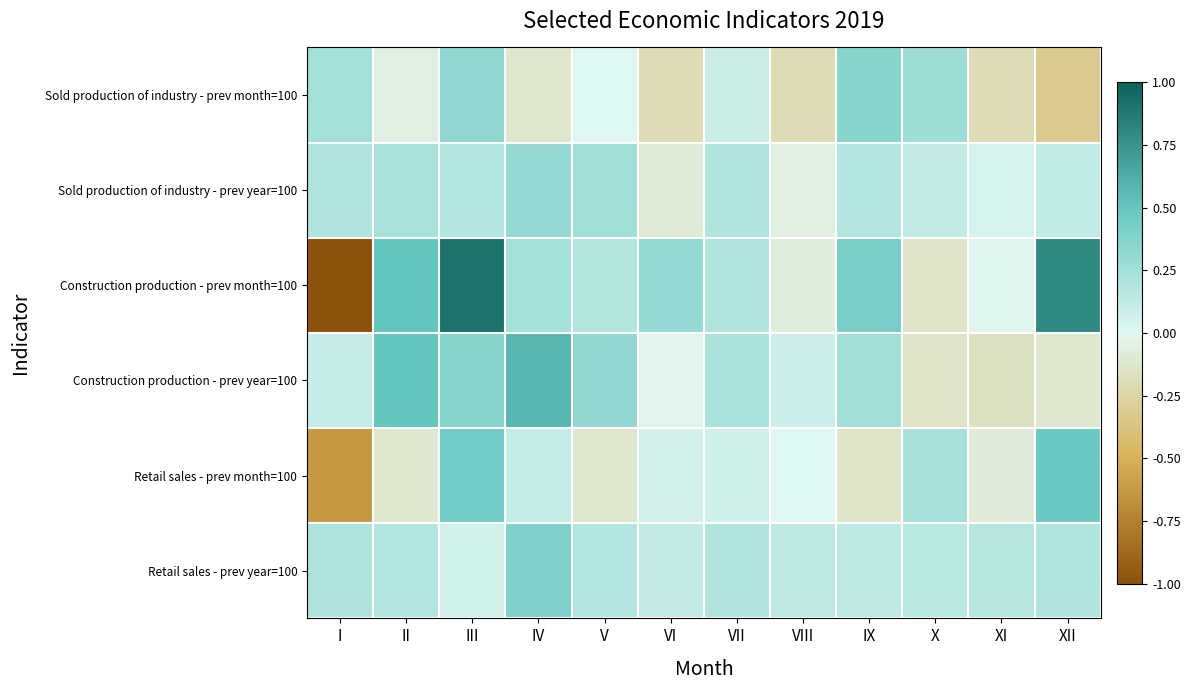

Which series has the largest range (max minus min)?

Construction production - prev month=100